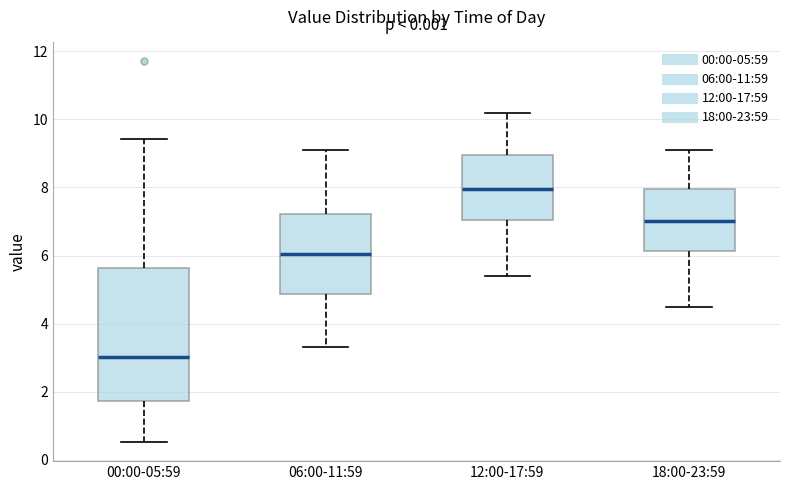

Where does the upper whisker of the box for 18:00-23:59 end on the y-axis? The values are not printed on the chart, so give them approximately, as read against the axis.

9.2